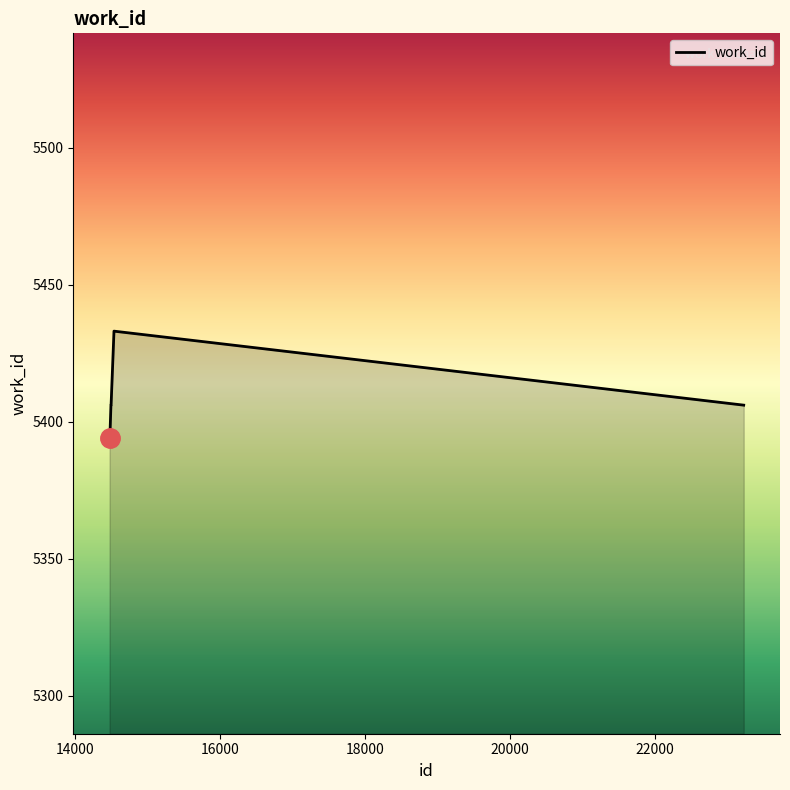

What is the difference between the maximum and minimum values?

39